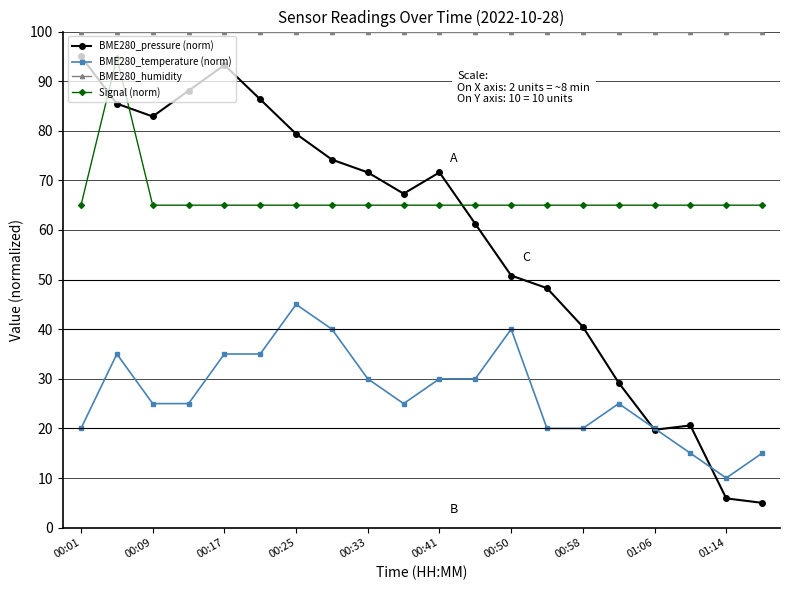

What is the sum of all BME280_temperature (norm) values?

540.0